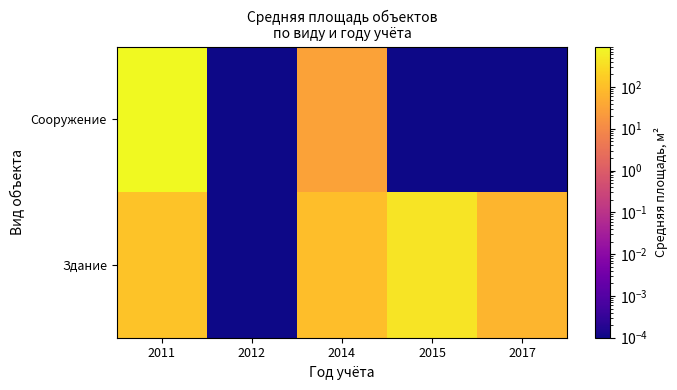

Between 2014 and 2017, which series saw the biggest shift?

Здание